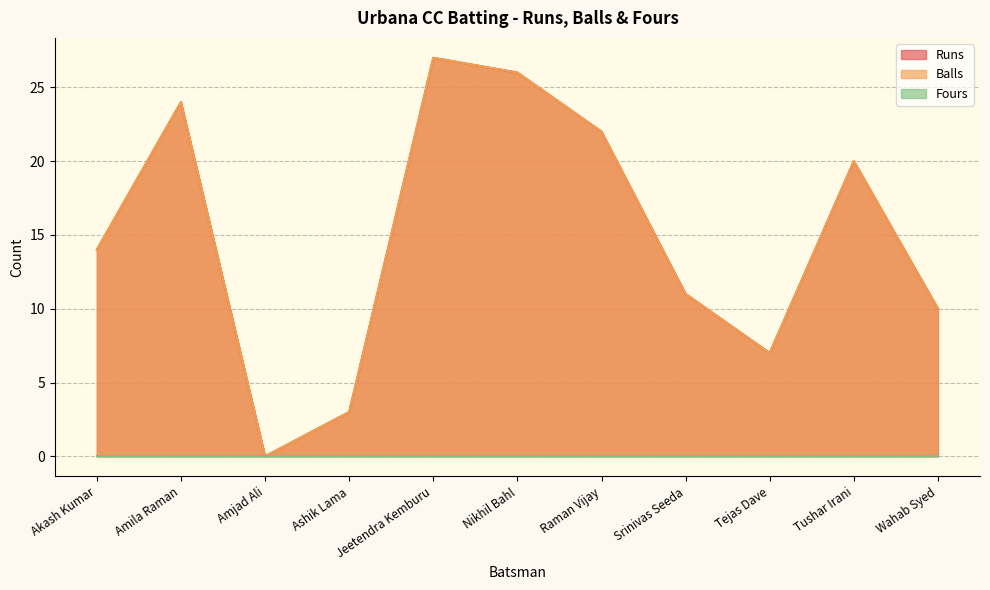

How many lines are shown in the chart?

3